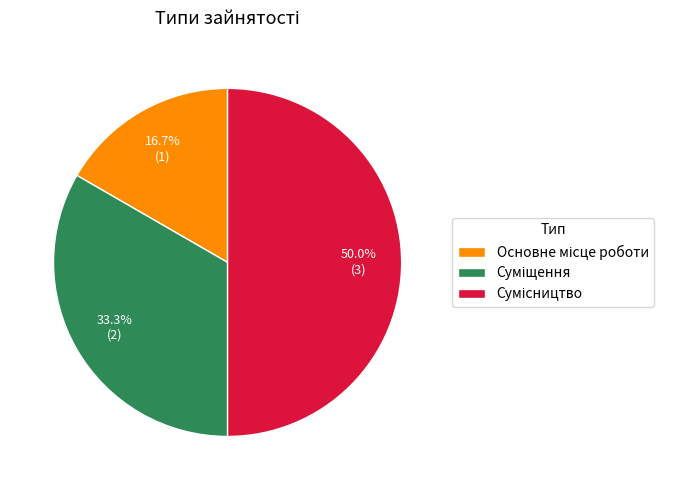

Is there a majority slice in this chart?

No